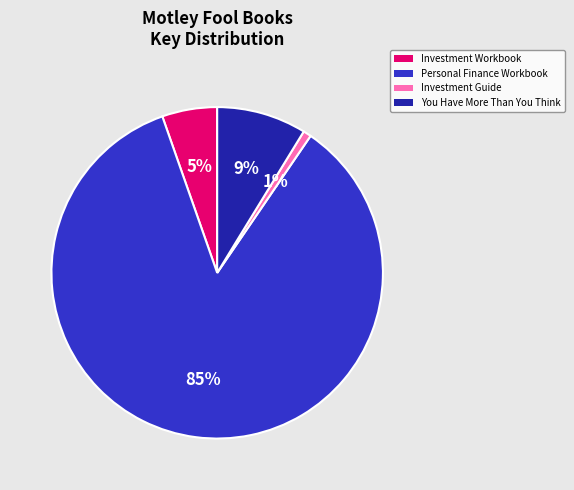

Rank the categories by value from highest to lowest.

Personal Finance Workbook, You Have More Than You Think, Investment Workbook, Investment Guide